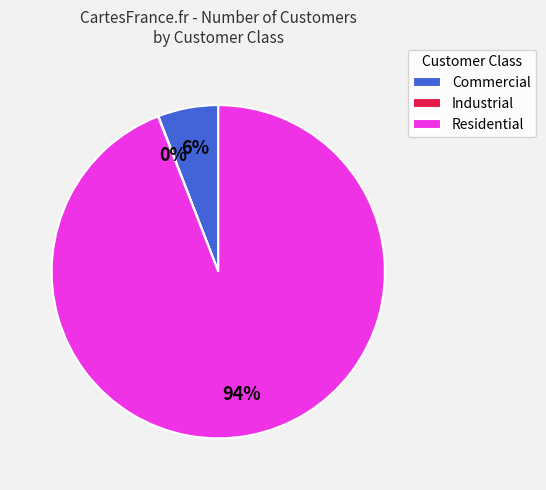

Which category accounts for the majority?

Residential